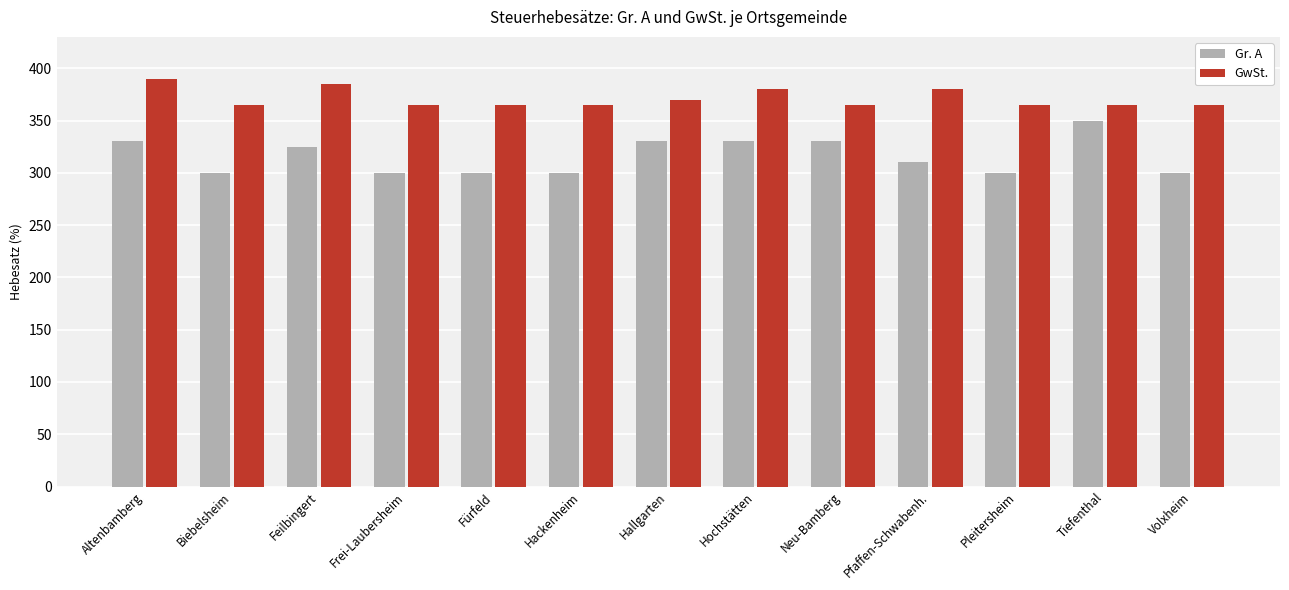

How many bars are there in total?

26